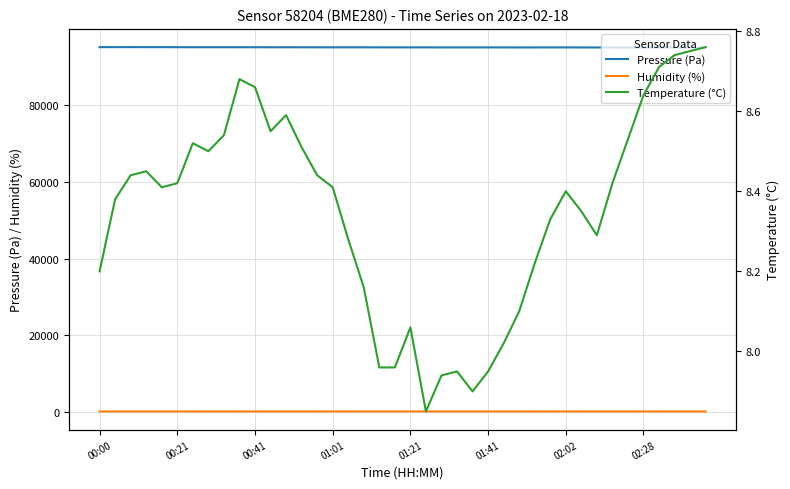

True or false: Humidity (%) and Pressure (Pa) intersect in this chart.

False